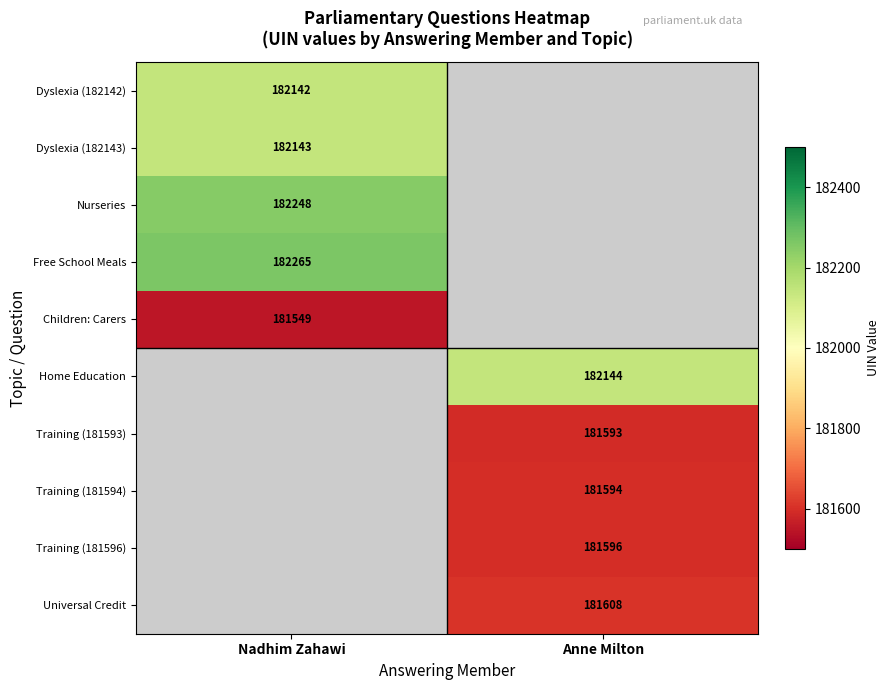

How many series are shown in this chart?

10